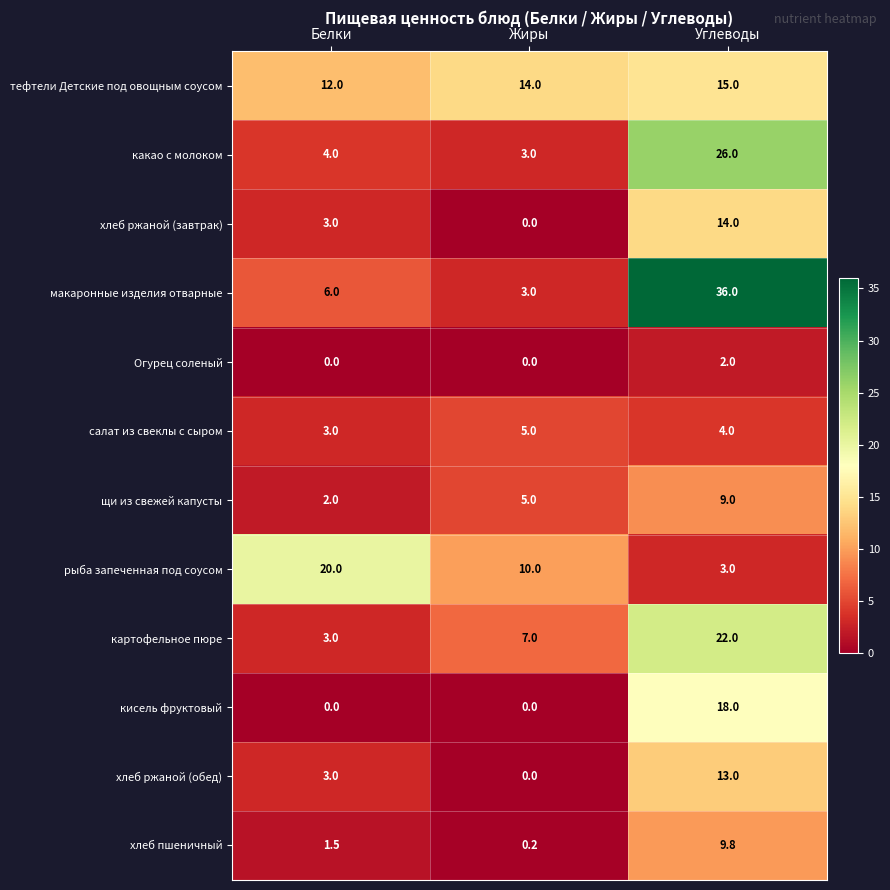

Which series changed the most between Жиры and Углеводы?

макаронные изделия отварные